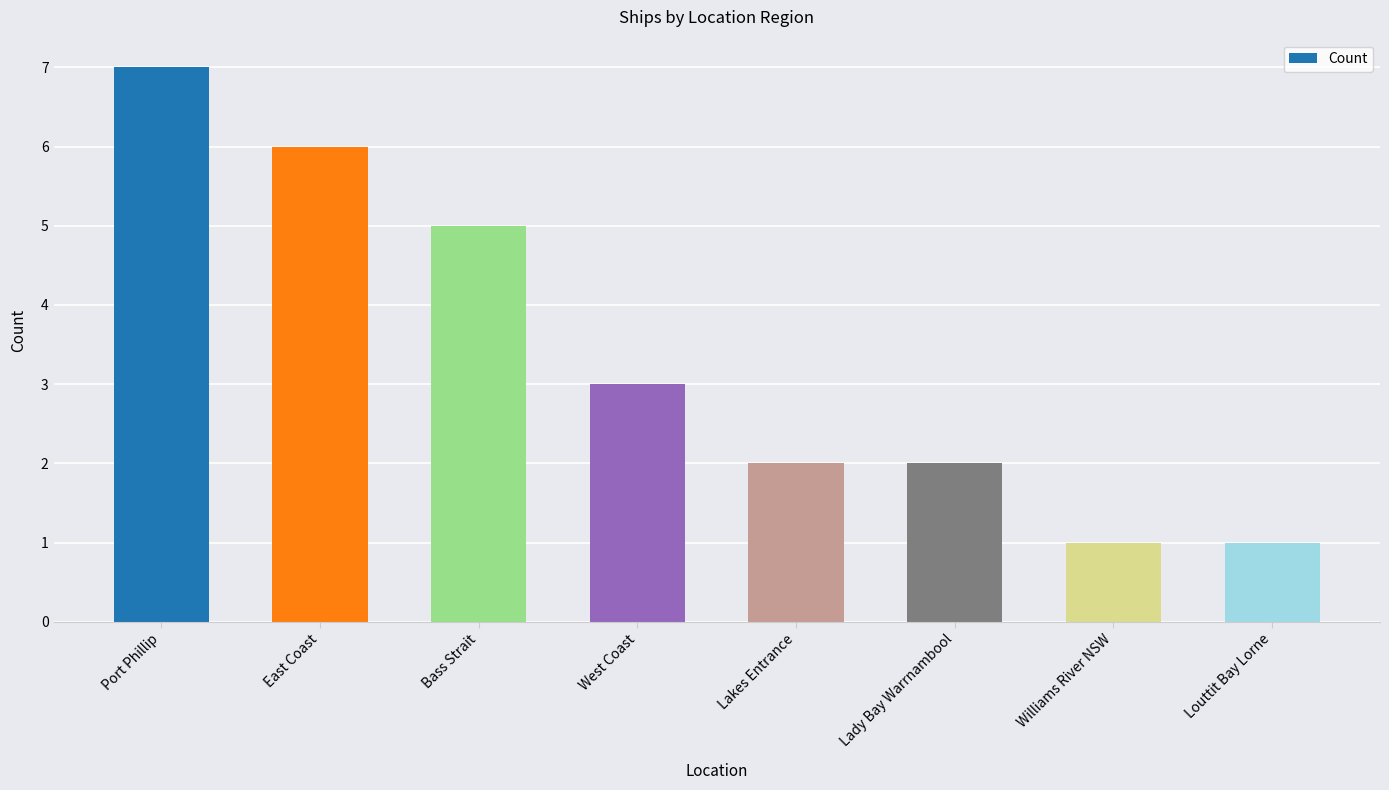

What is the sum of all values?

27